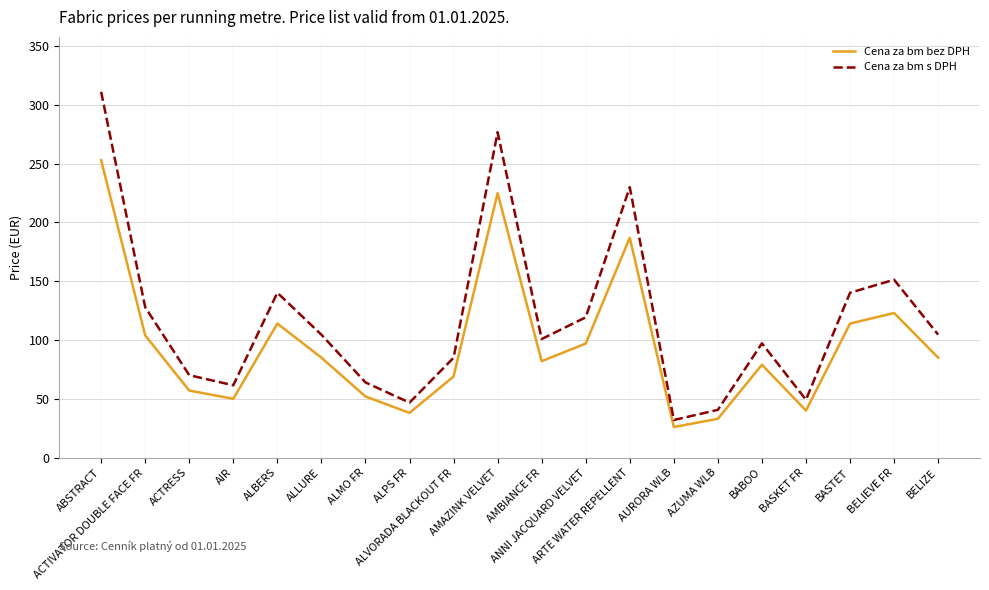

What is the sum of all Cena za bm s DPH values?

2353.0